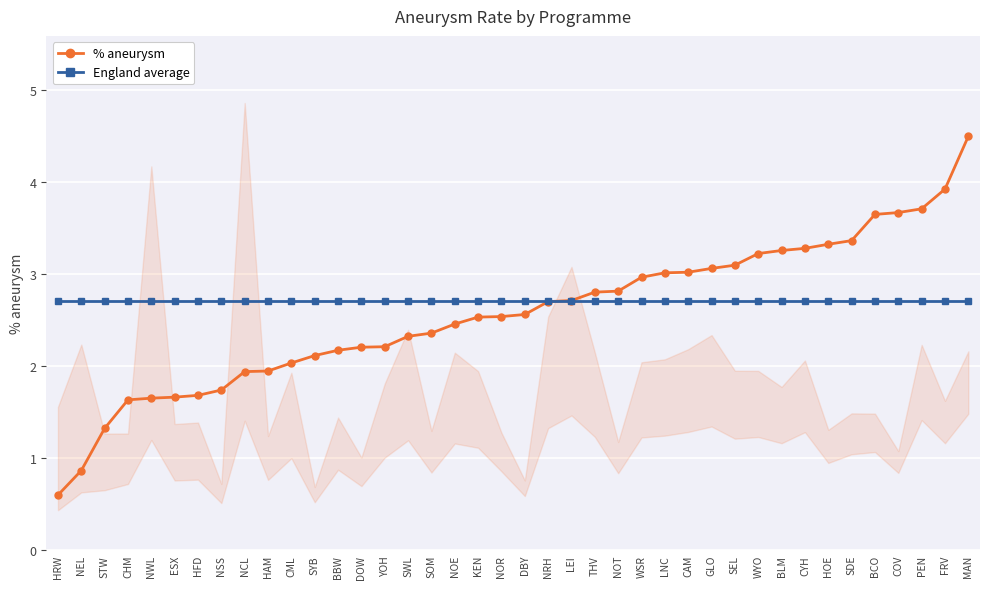

At which label is % aneurysm closest to 2?

CML